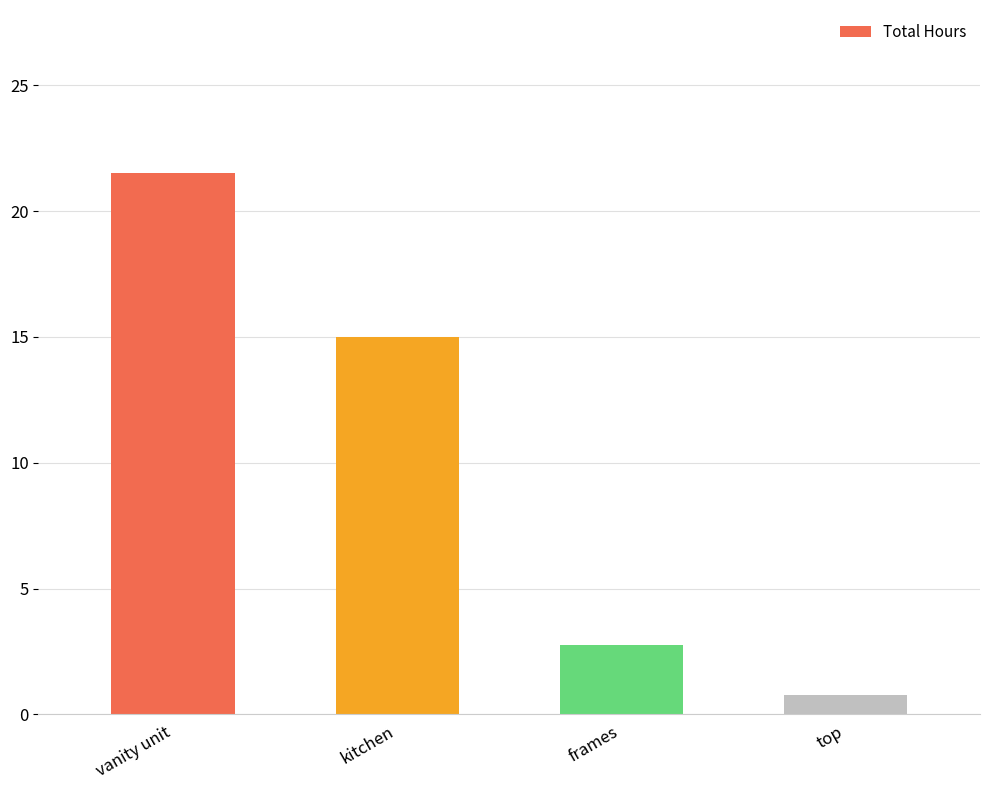

What is the sum of all values?

40.0